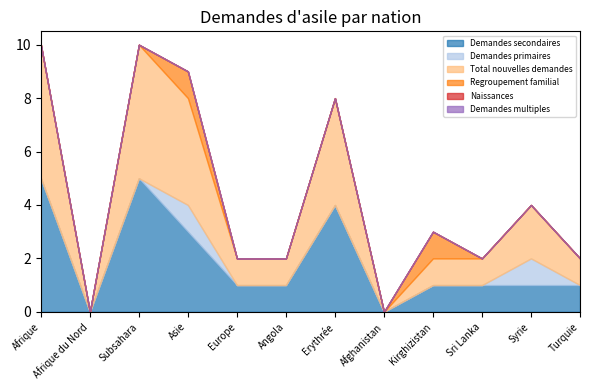

What is the approximate value of Demandes secondaires at Subsahara?

5